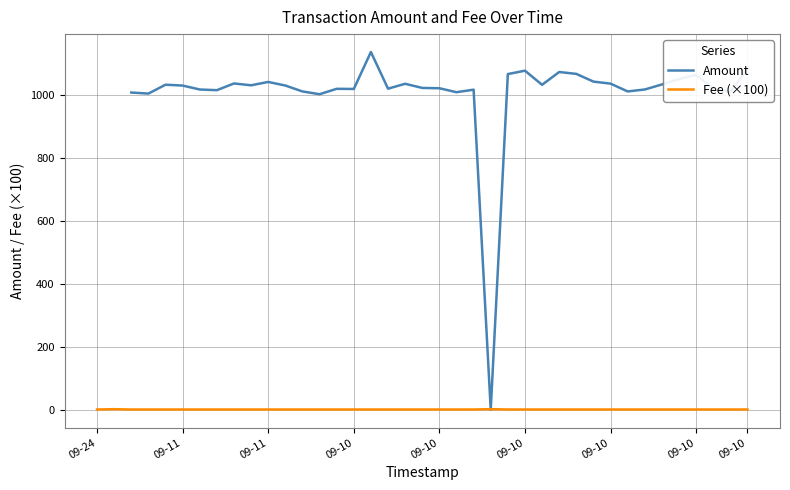

Where do Amount and Fee (×100) first cross each other?

22 and 23